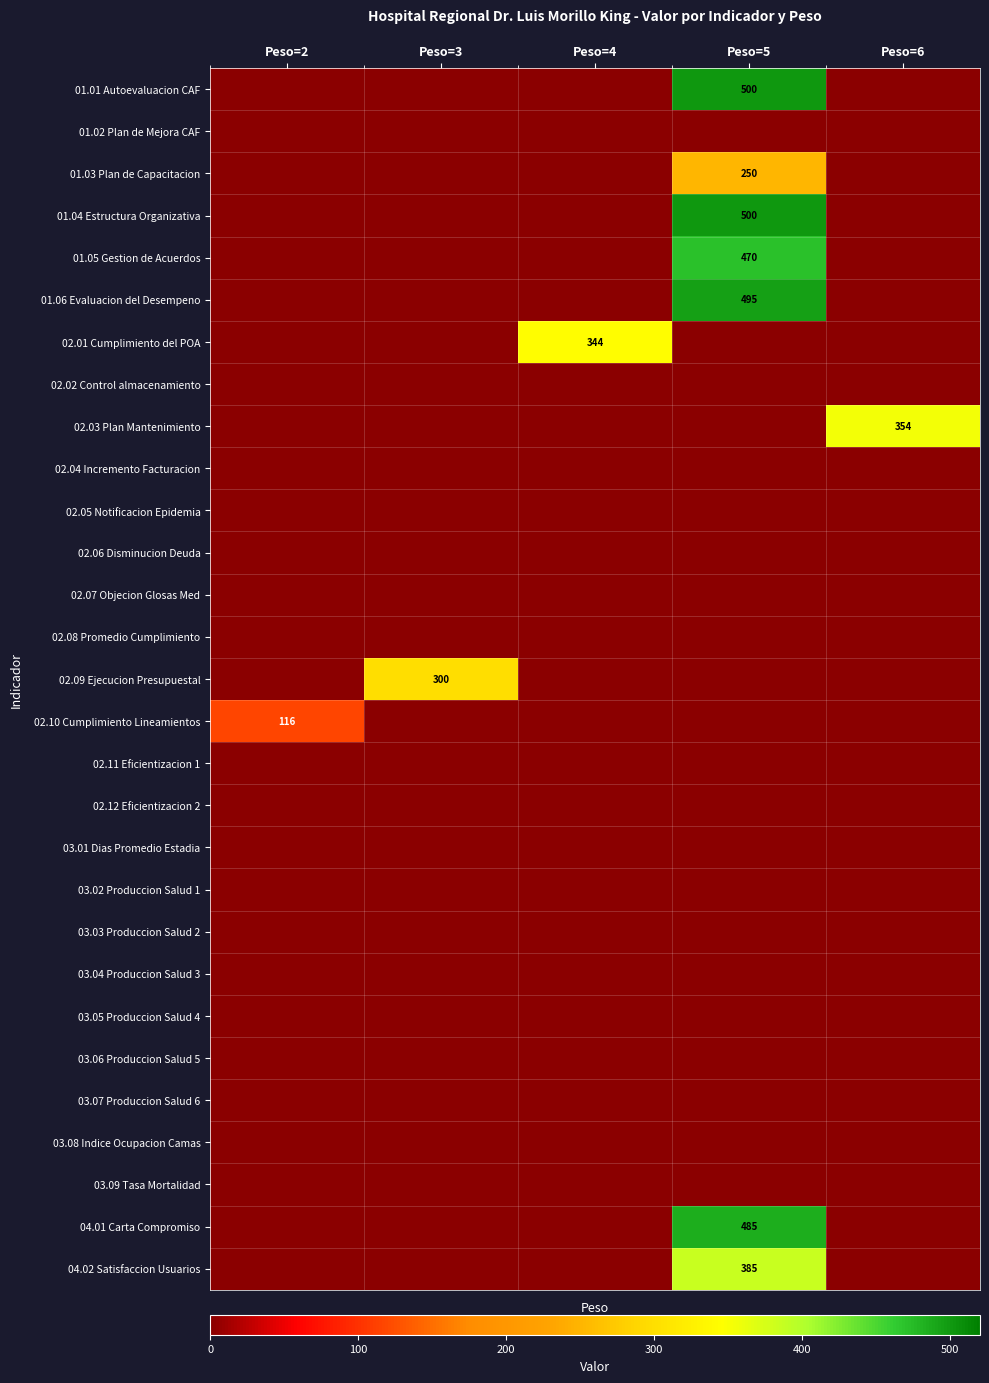

Is it true that 02.03 Plan Mantenimiento equals 482 at Peso=6?

False